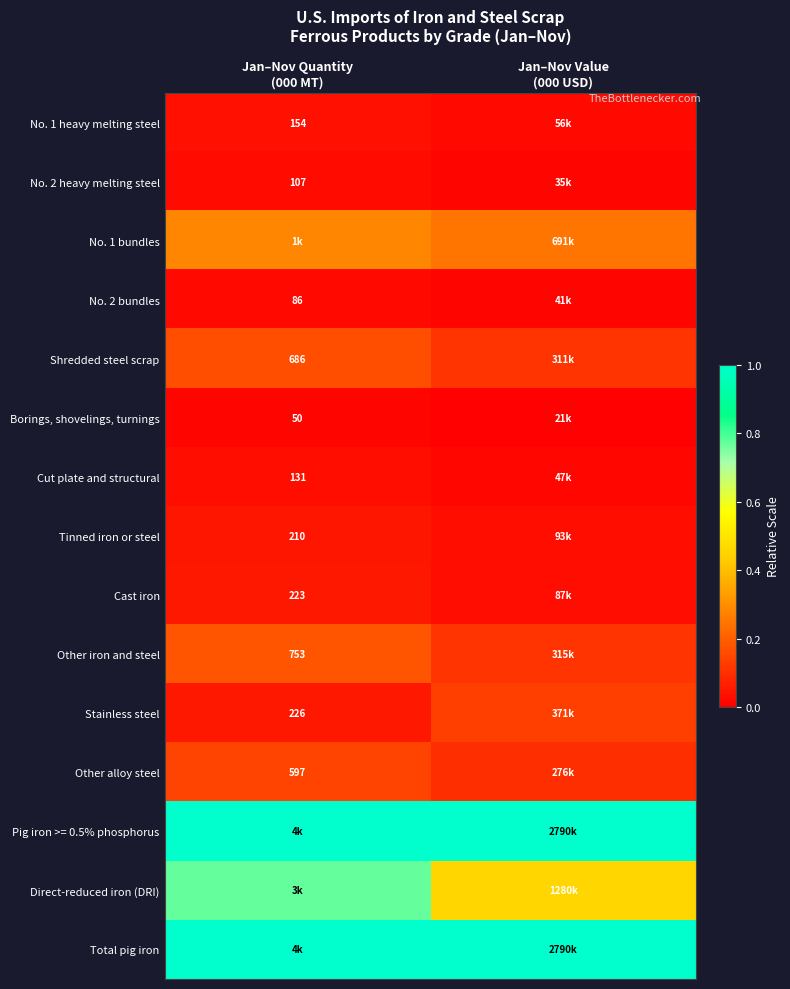

Is it true that Stainless steel equals 0.0 at Jan–Nov Quantity (000 MT)?

False